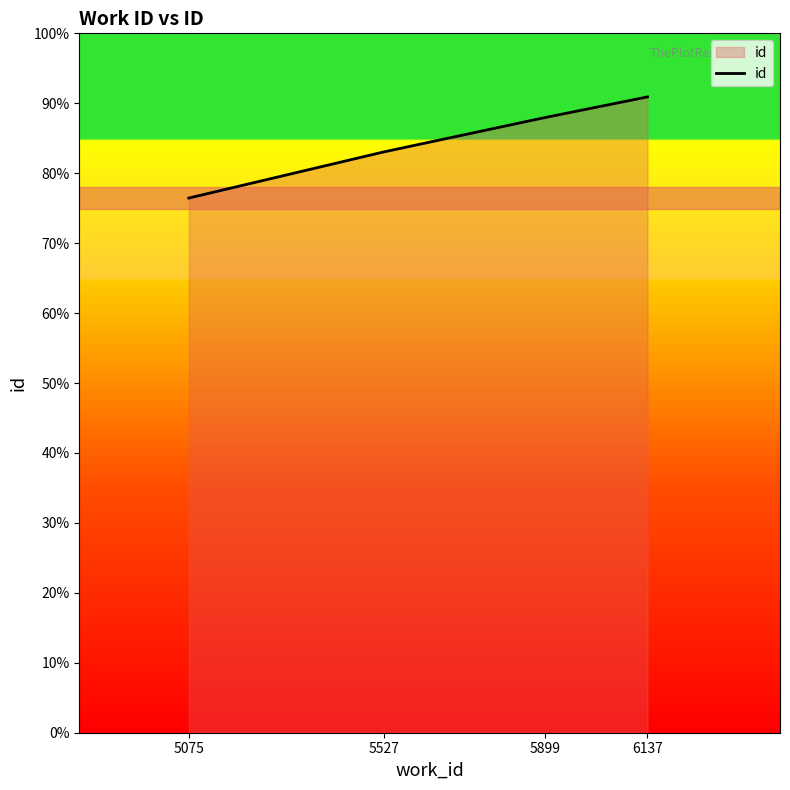

What is the ratio of the value at 5899 to the value at 6137?

1.0